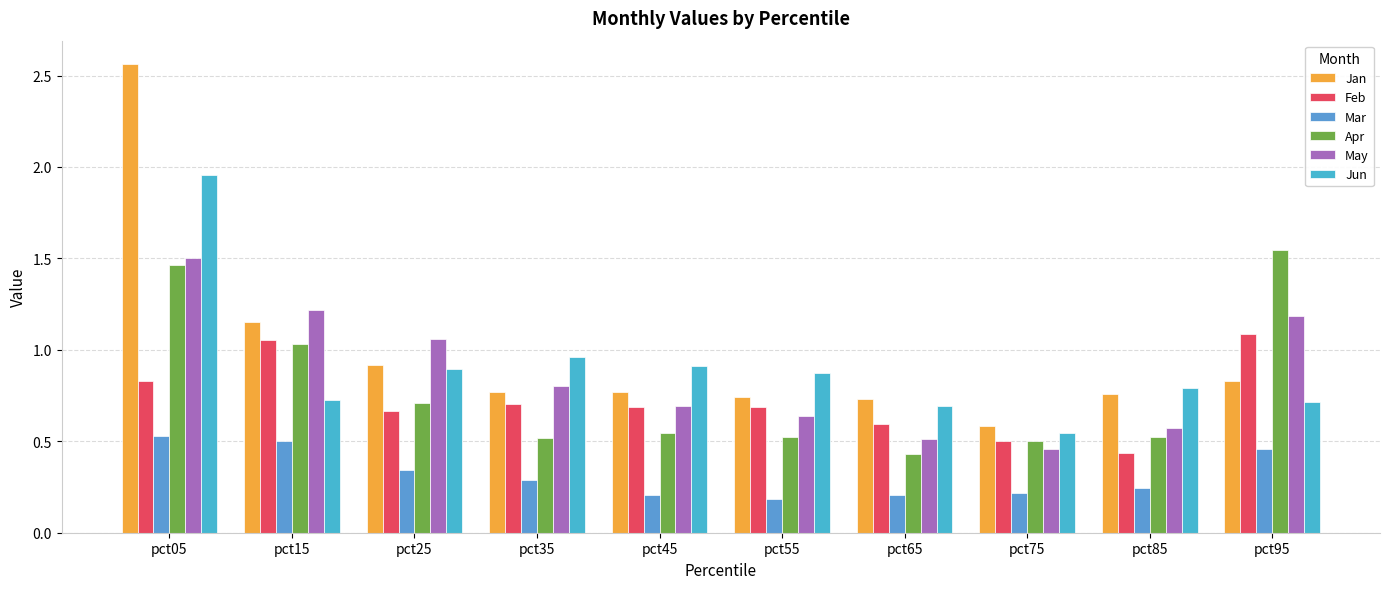

What is the sum of the Jun values at pct85 and pct95?

1.5